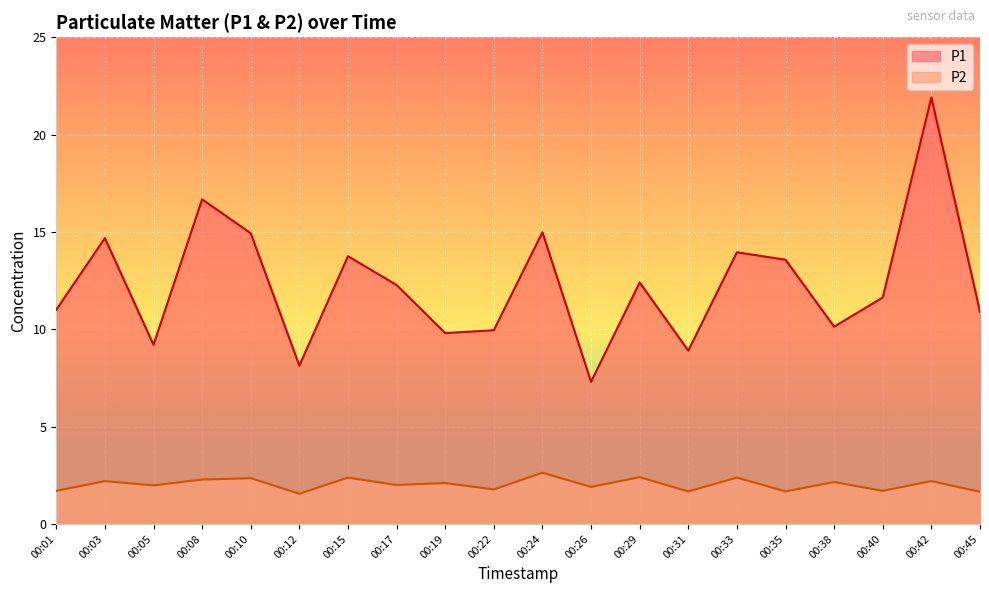

What is the maximum value shown in the chart?

21.9